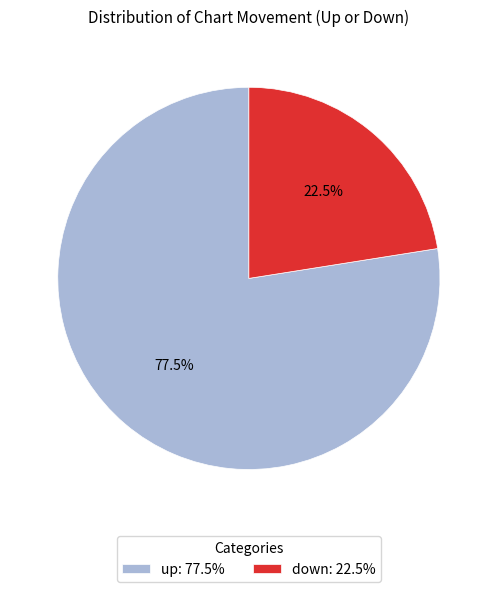

Combined, do down and up account for over 50%?

Yes